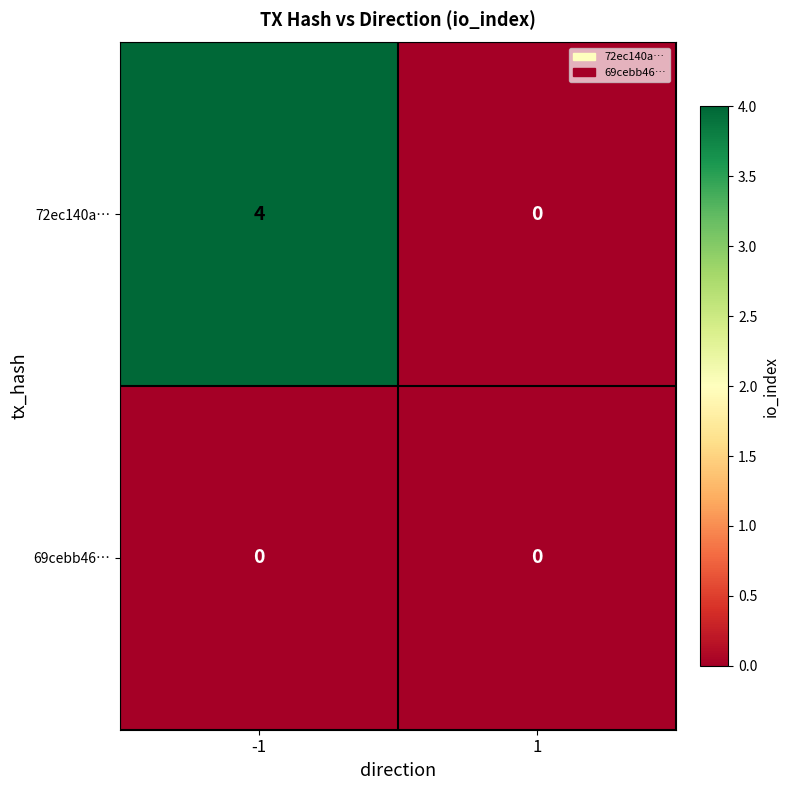

Reading left to right, what are all the values shown in this chart?

72ec140a…: 4	0
69cebb46…: 0	0